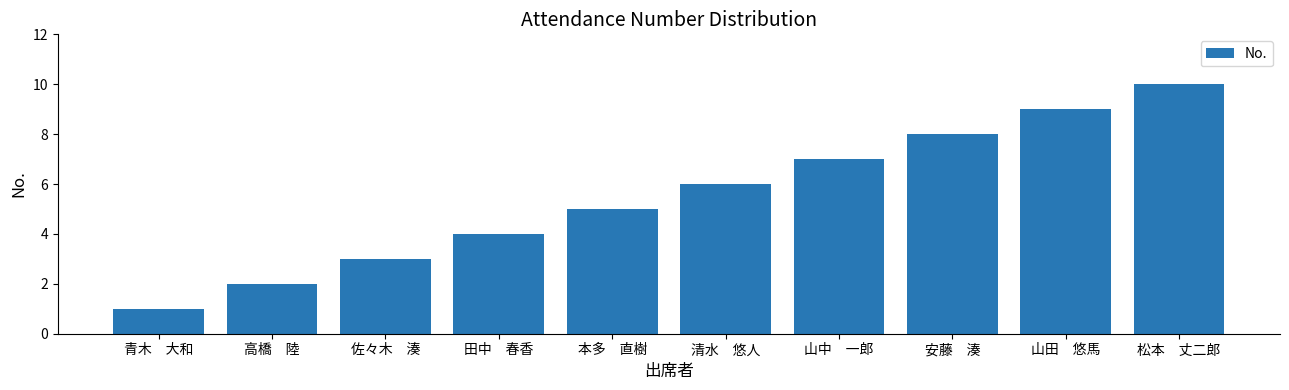

Reading left to right, list all the values displayed in this chart.

青木　大和=1	高橋　陸=2	佐々木　湊=3	田中　春香=4	本多　直樹=5	清水　悠人=6	山中　一郎=7	安藤　湊=8	山田　悠馬=9	松本　丈二郎=10